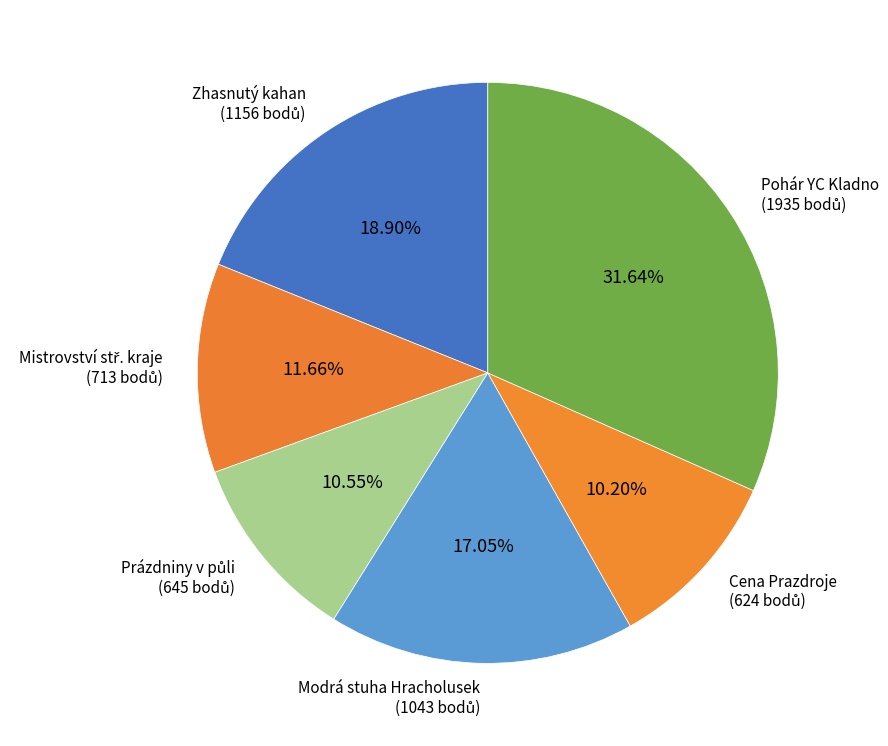

Does any single category account for the majority?

No